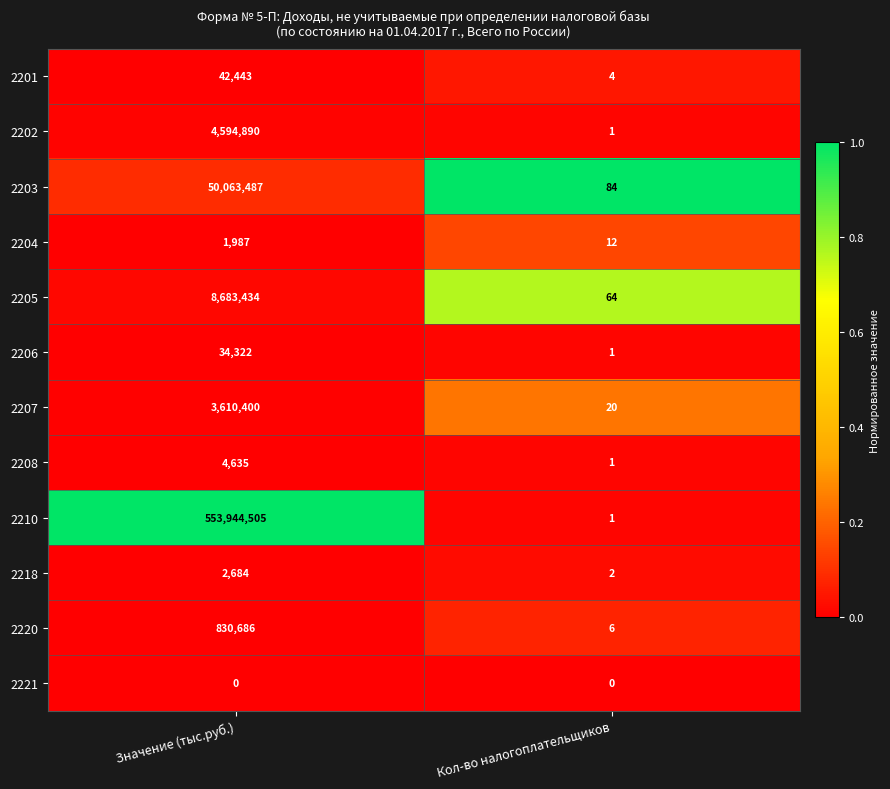

Reading left to right, extract all data points from this chart.

2201: Значение (тыс.руб.)=42443	Кол-во налогоплательщиков=4
2202: Значение (тыс.руб.)=4594890	Кол-во налогоплательщиков=1
2203: Значение (тыс.руб.)=50063487	Кол-во налогоплательщиков=84
2204: Значение (тыс.руб.)=1987	Кол-во налогоплательщиков=12
2205: Значение (тыс.руб.)=8683434	Кол-во налогоплательщиков=64
2206: Значение (тыс.руб.)=34322	Кол-во налогоплательщиков=1
2207: Значение (тыс.руб.)=3610400	Кол-во налогоплательщиков=20
2208: Значение (тыс.руб.)=4635	Кол-во налогоплательщиков=1
2210: Значение (тыс.руб.)=553944505	Кол-во налогоплательщиков=1
2218: Значение (тыс.руб.)=2684	Кол-во налогоплательщиков=2
2220: Значение (тыс.руб.)=830686	Кол-во налогоплательщиков=6
2221: Значение (тыс.руб.)=0	Кол-во налогоплательщиков=0